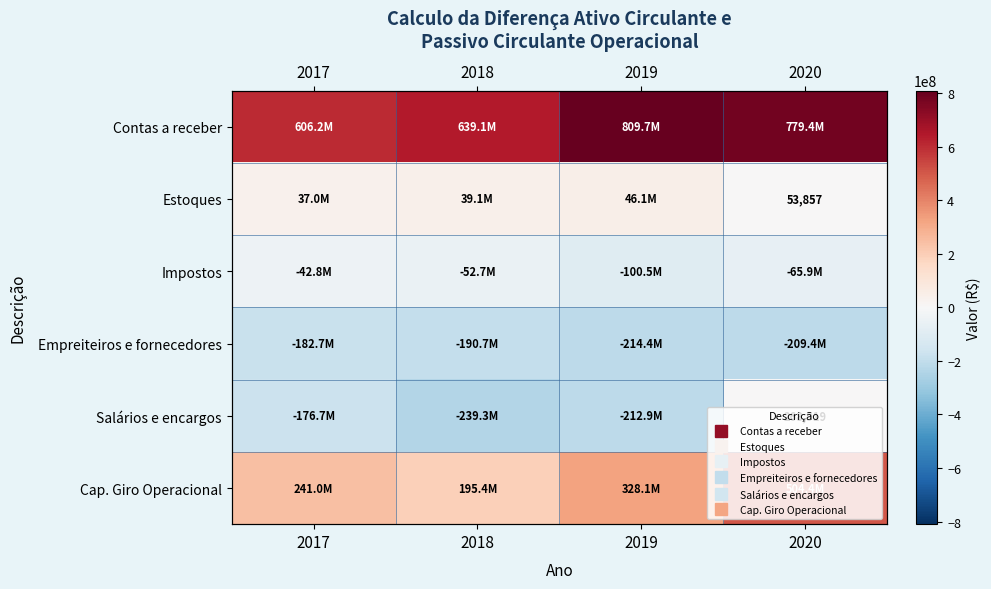

How many values in Salários e encargos are below zero?

3